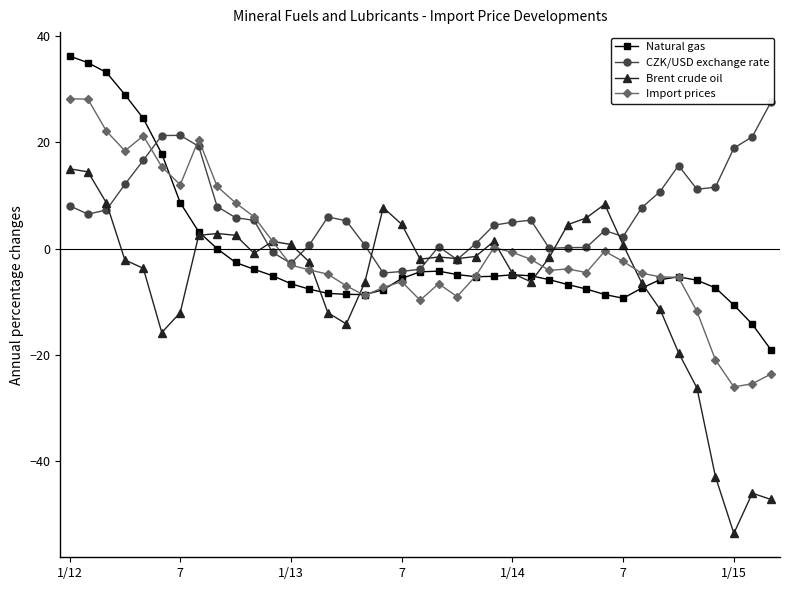

What is the label of the 13th point from the right?

26